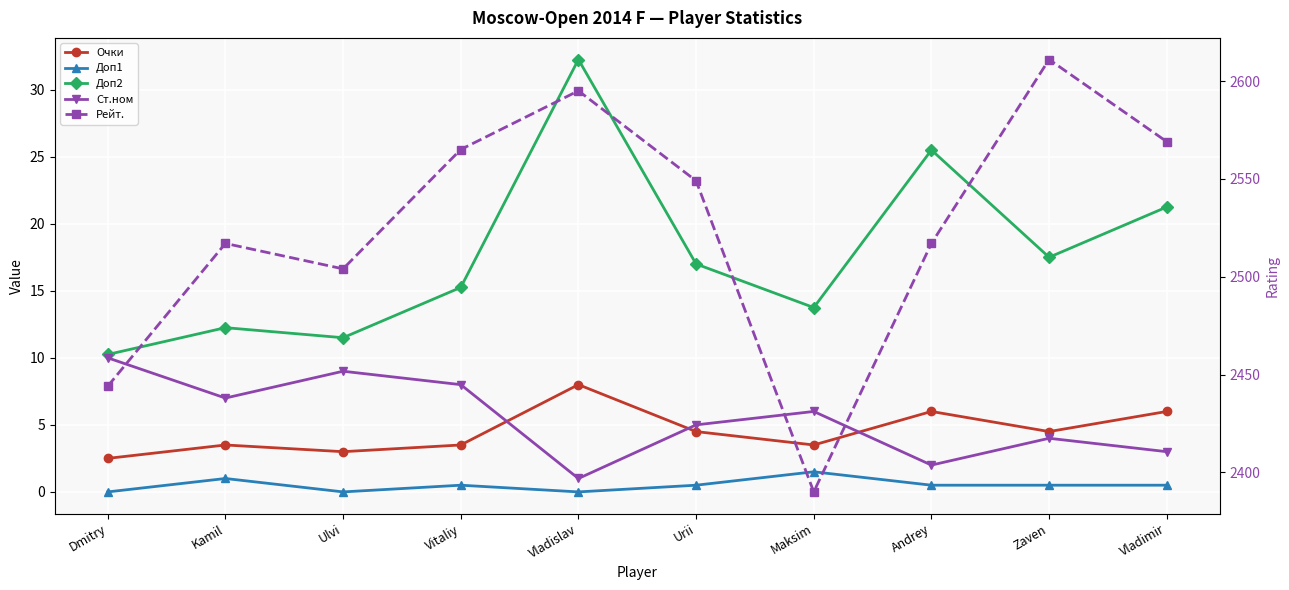

What is the difference between the second highest and minimum values in the Очки series?

3.5